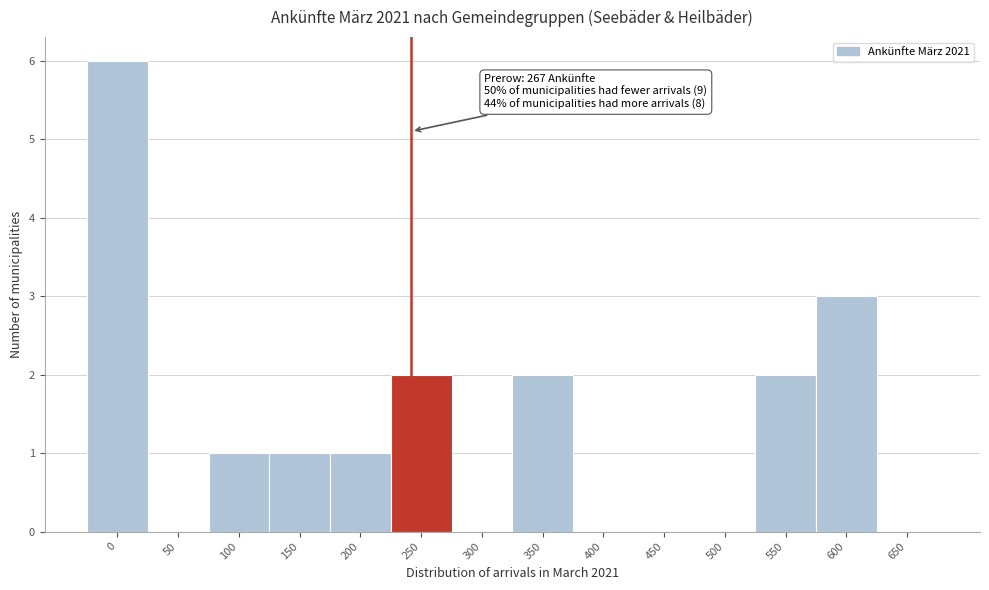

Reading right to left, extract all data points from this chart.

650=0	600=3	550=2	500=0	450=0	400=0	350=2	300=0	250=2	200=1	150=1	100=1	50=0	0=6